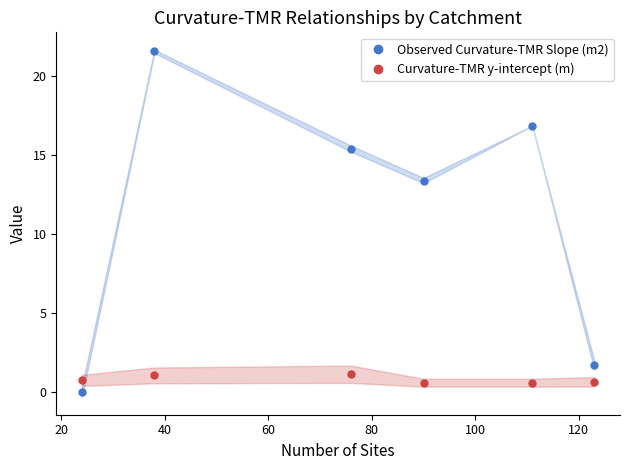

How many interior local valleys does the Observed Curvature-TMR Slope (m2) series have?

1